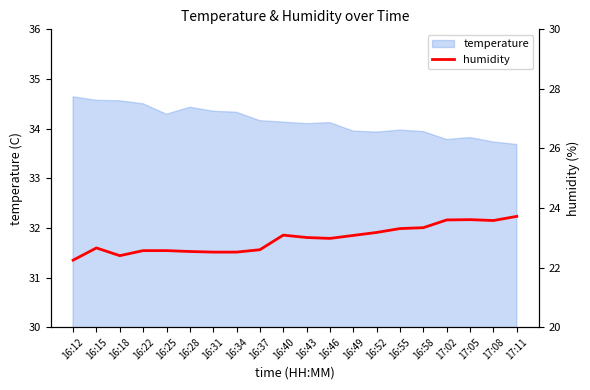

Does the chart have visible grid lines?

No